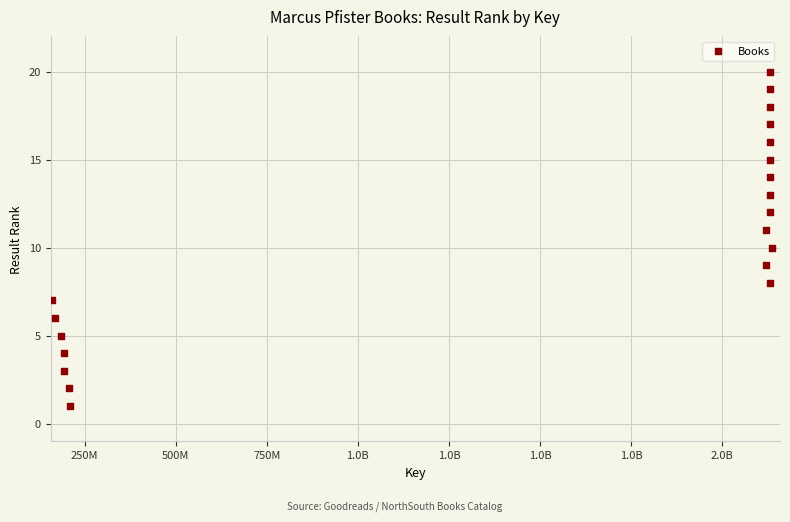

What is the range of X values (max minus min)?

1977903002